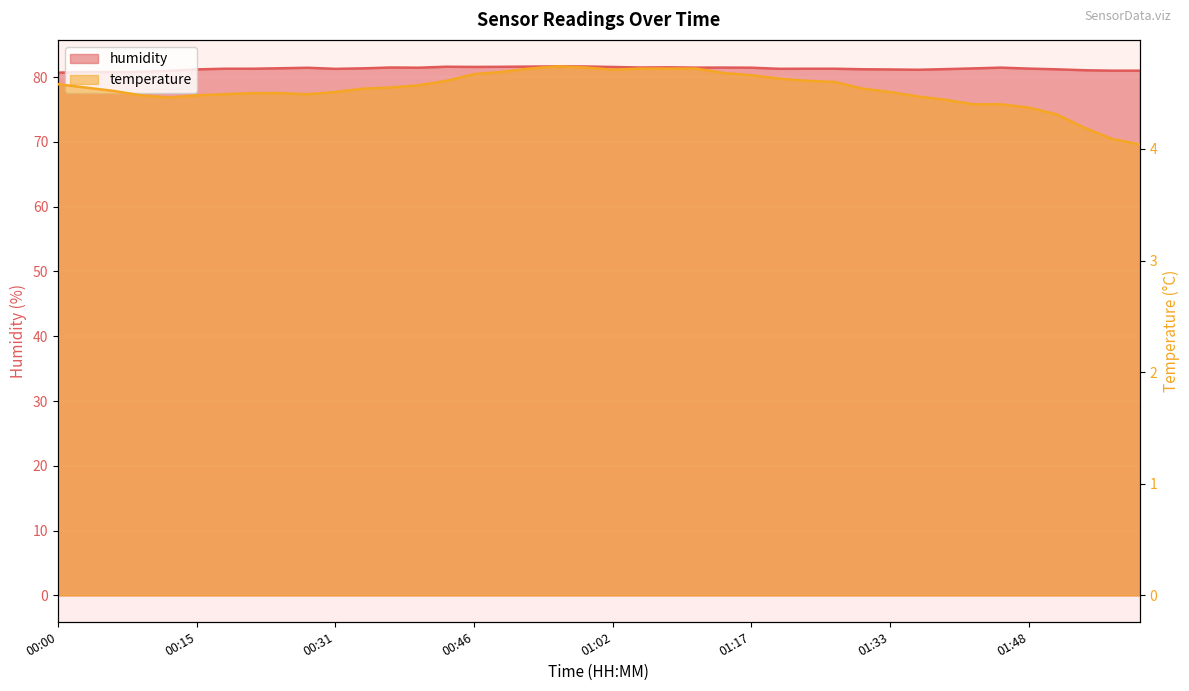

What is the value of the humidity point at the 11th from the left?

81.3